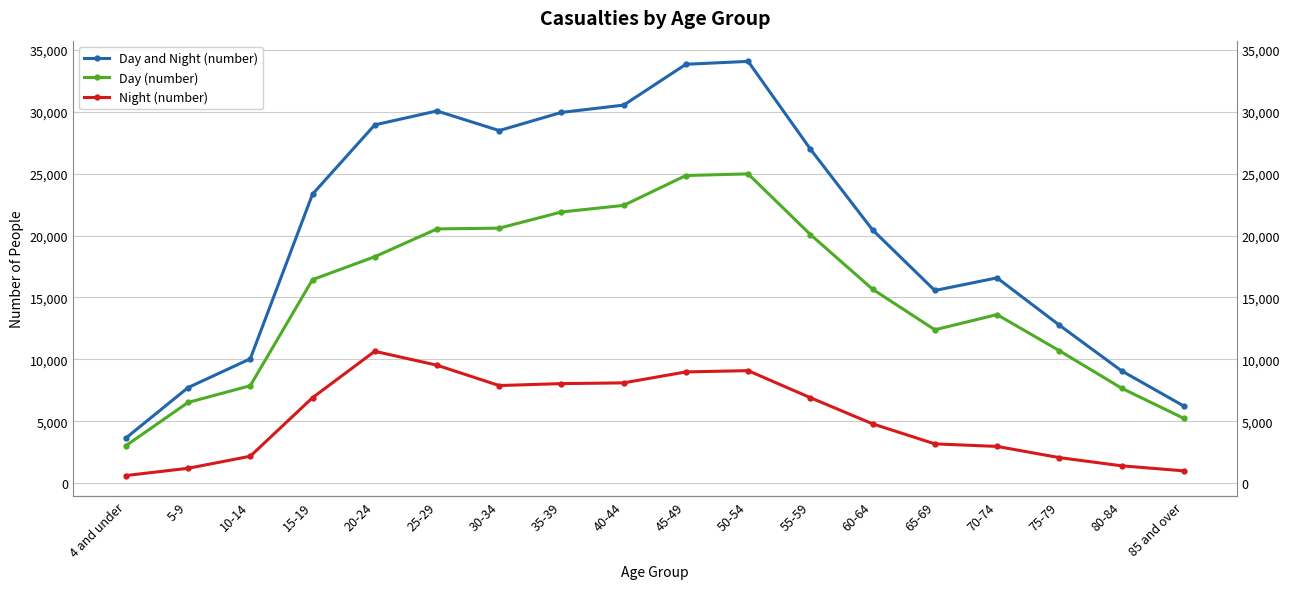

How many lines are shown in the chart?

3